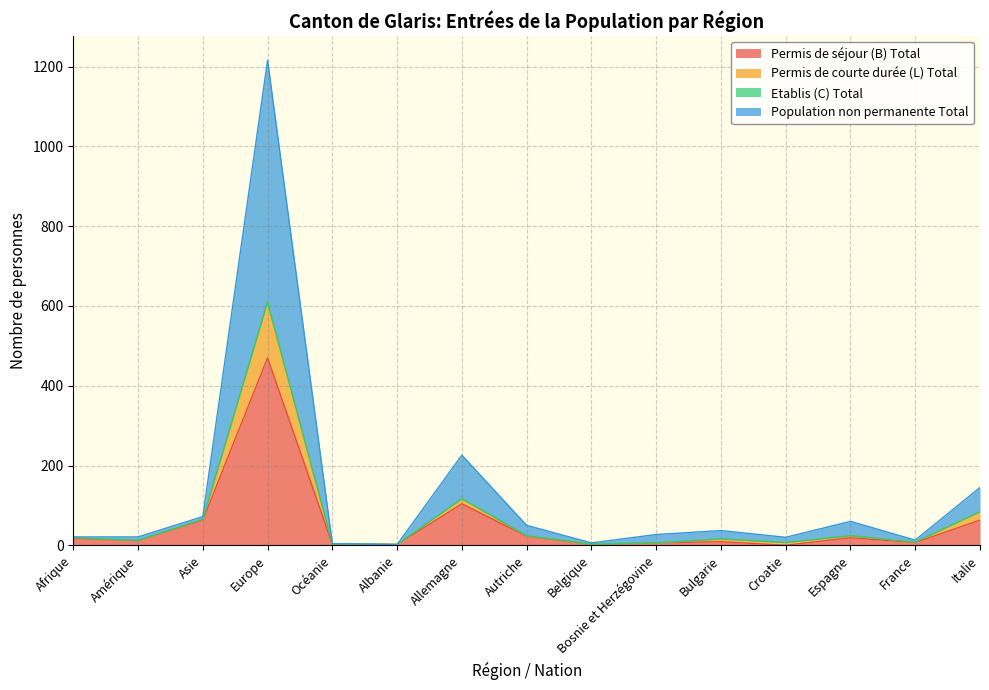

At which label does Permis de séjour (B) Total reach its peak?

Europe